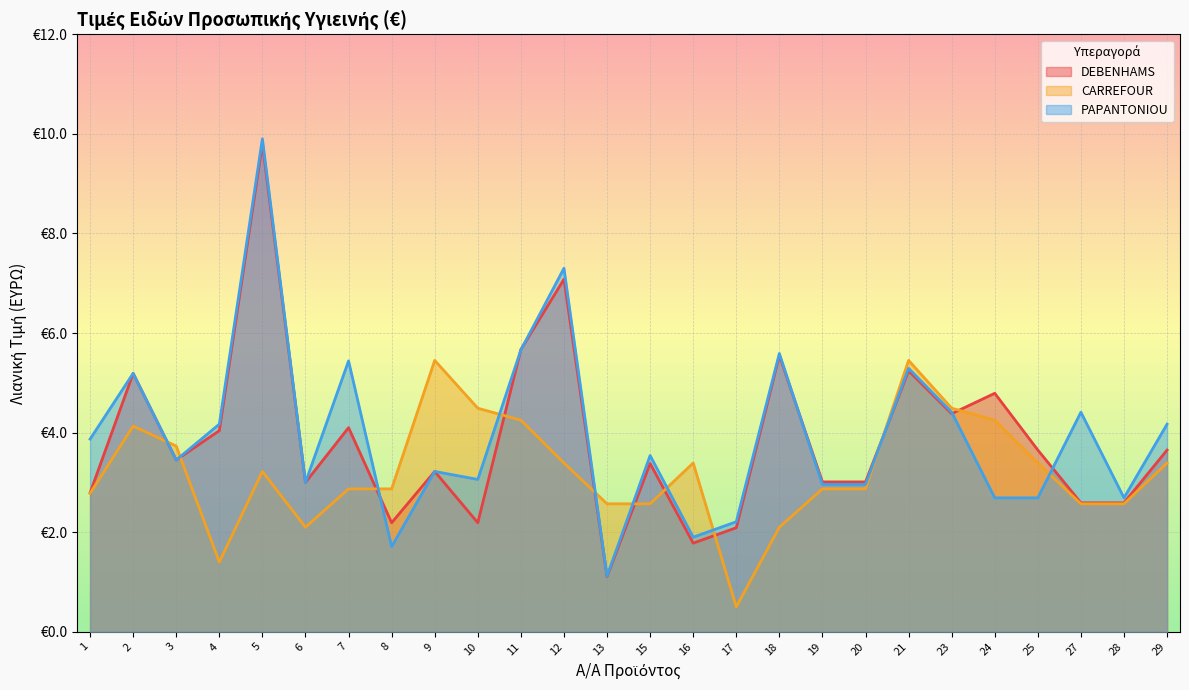

In CARREFOUR, how many points are higher than both neighbors (excluding endpoints)?

5